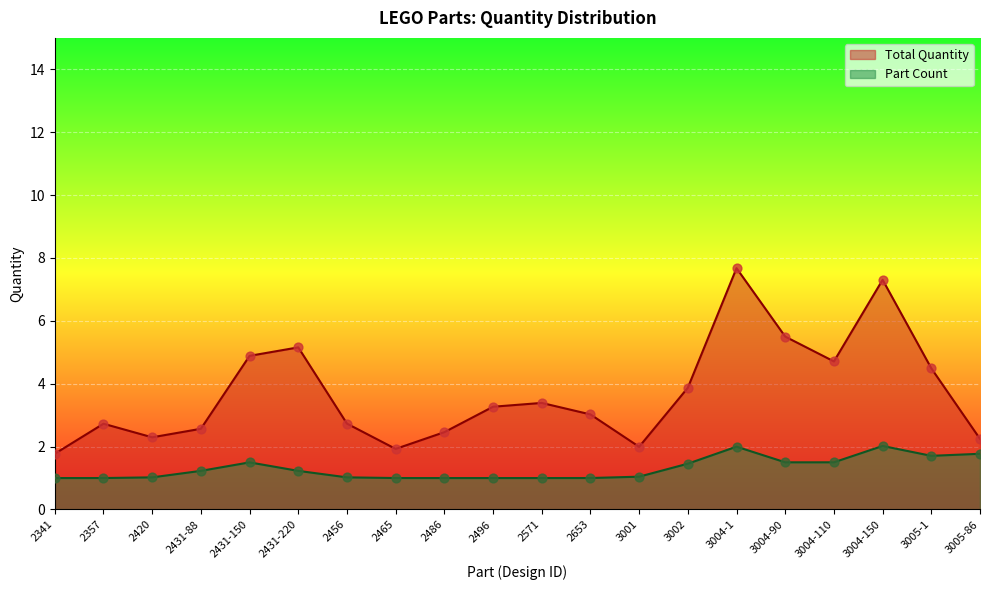

At which category is the sum across all series the highest?

3004-1